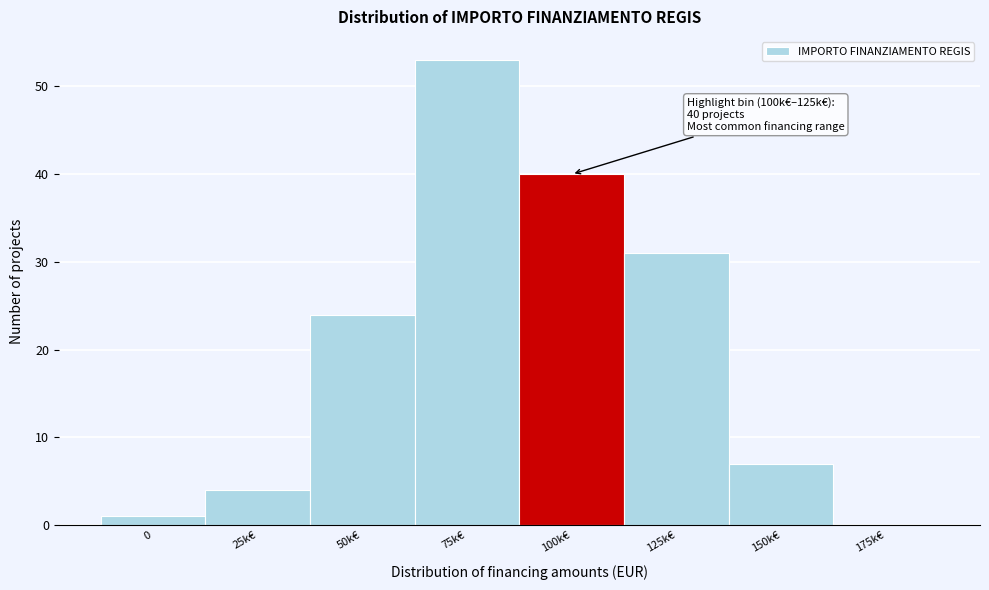

Reading right to left, list all the values displayed in this chart.

175k€=0	150k€=7	125k€=31	100k€=40	75k€=53	50k€=24	25k€=4	0=1